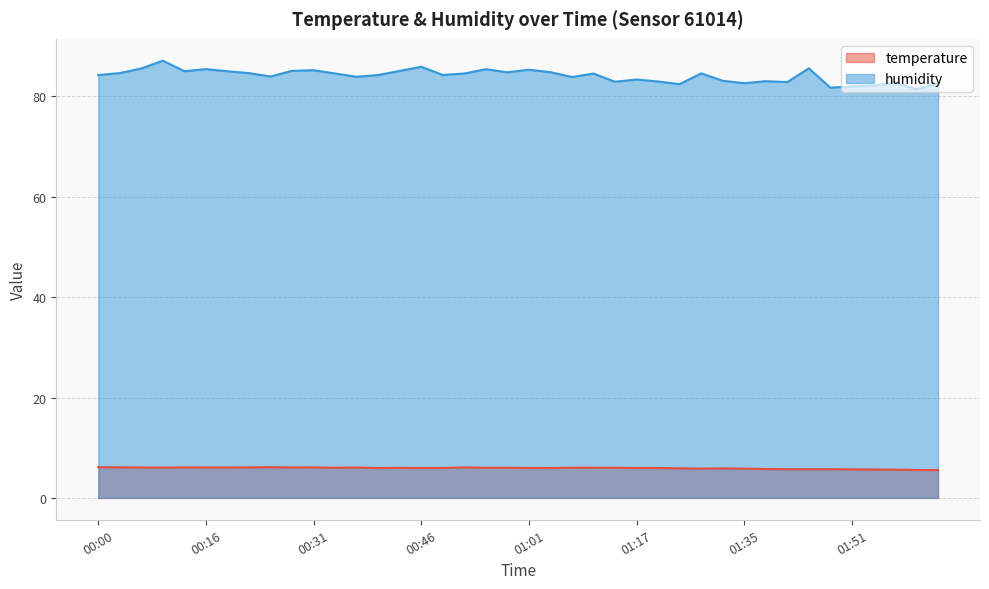

Between 00:37 and 00:58, which series saw the biggest shift?

humidity